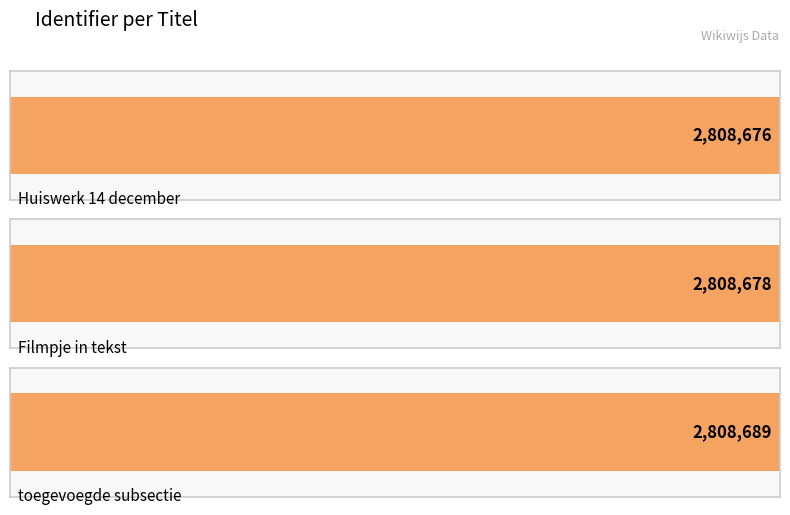

What position from the right is Huiswerk 14 december?

3